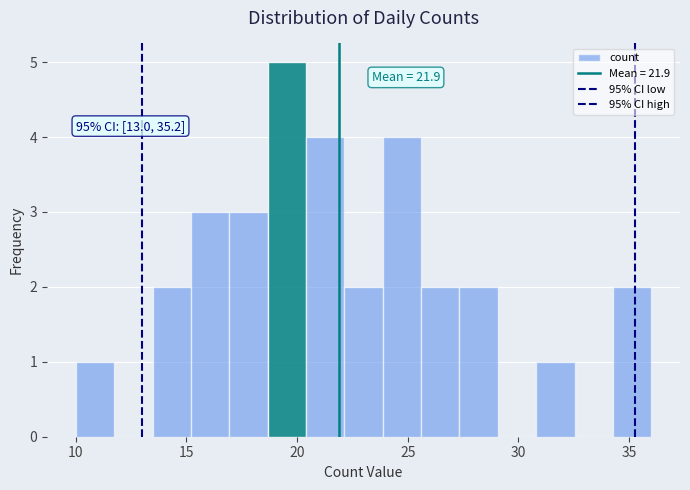

Read against the x-axis, roughly where is the centre of the tallest bar?

19.5